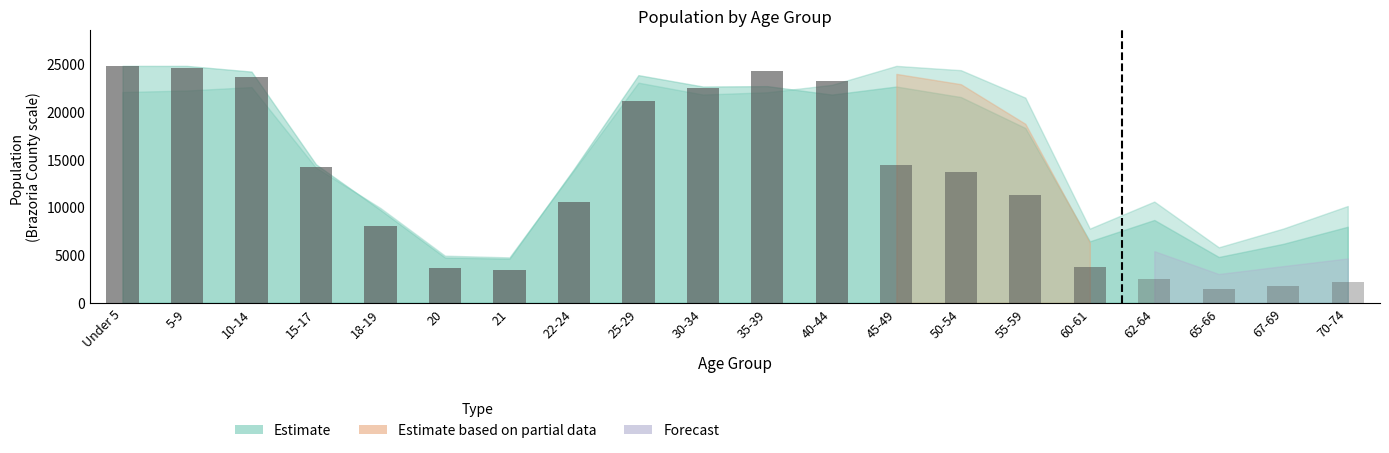

What is the change in value from 18-19 to 20?

-4407.0